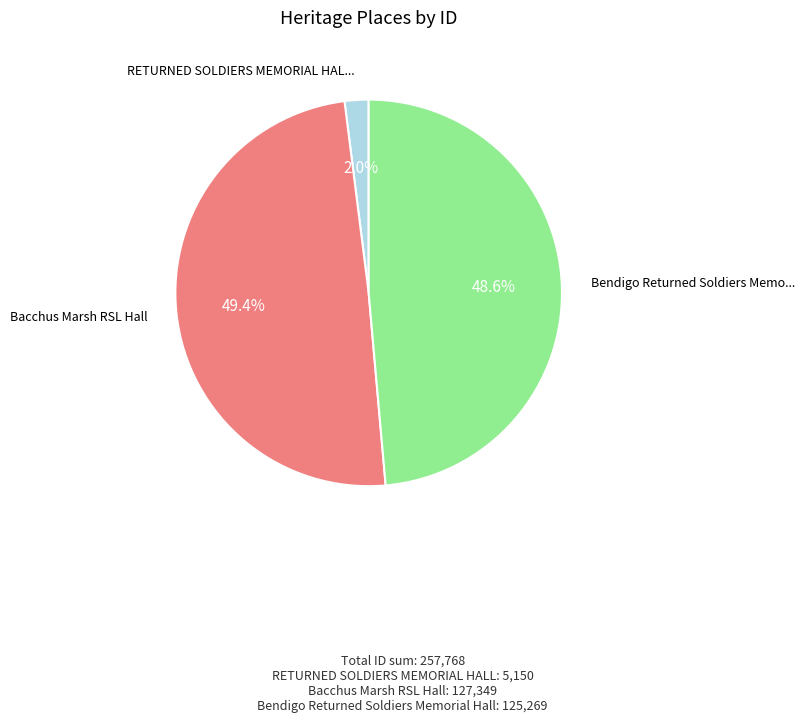

Does any single category account for the majority?

No